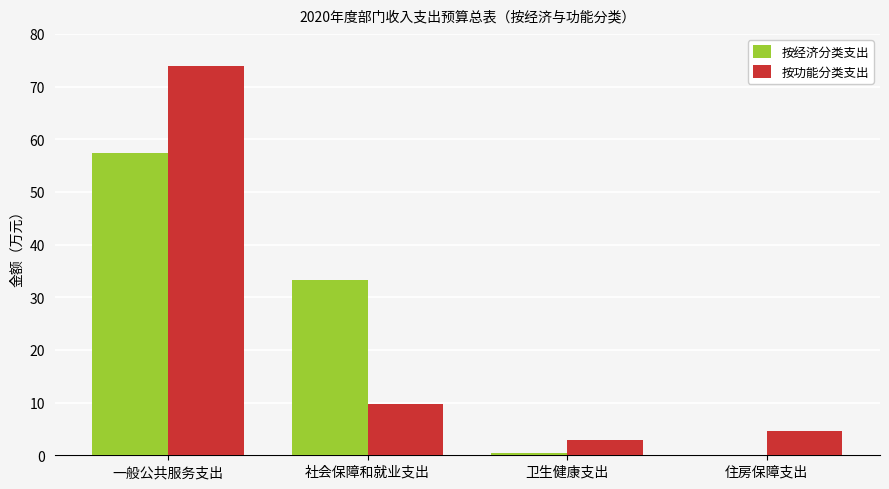

At which label is 按功能分类支出 closest to 38?

社会保障和就业支出